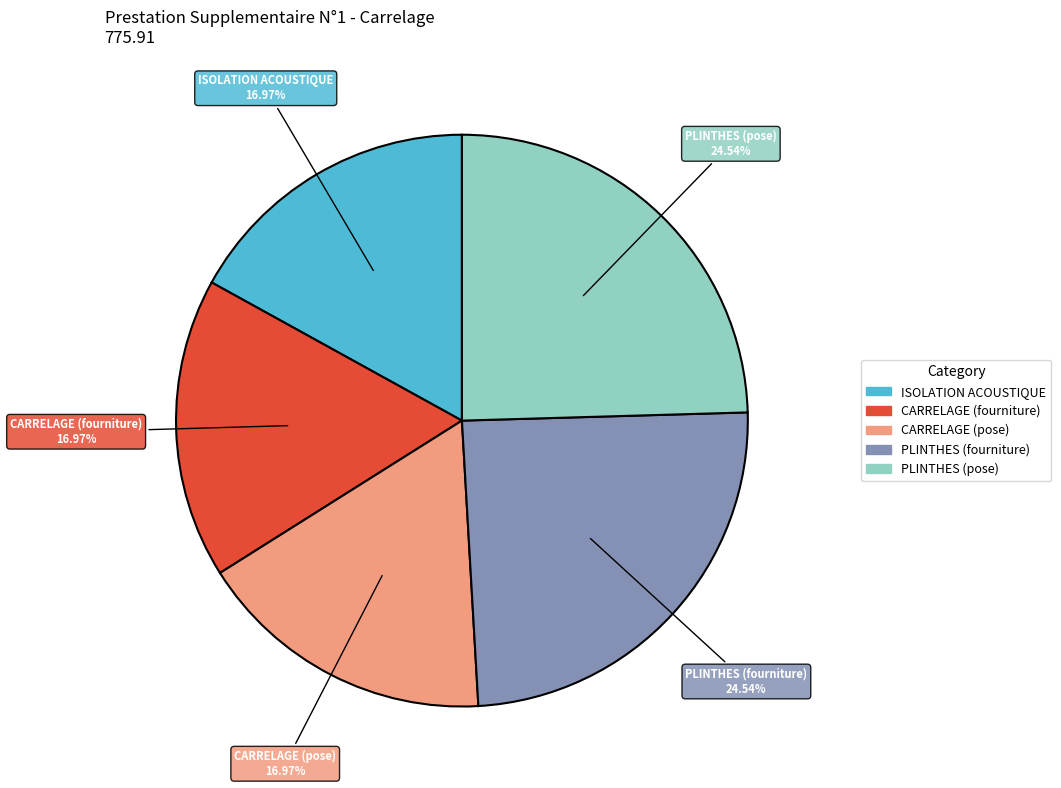

Is it true that CARRELAGE (fourniture) is 17% of the pie?

True